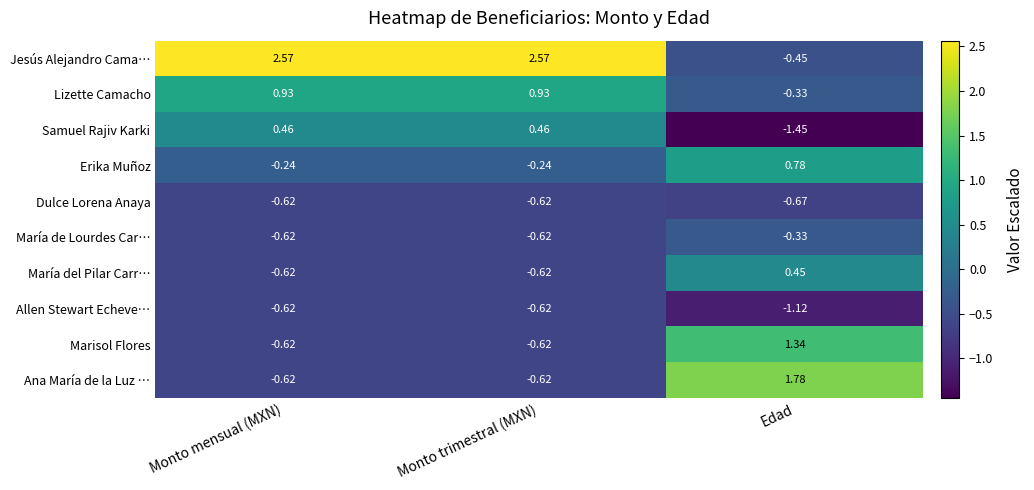

Which series has the largest range (max minus min)?

Jesús Alejandro Cama…